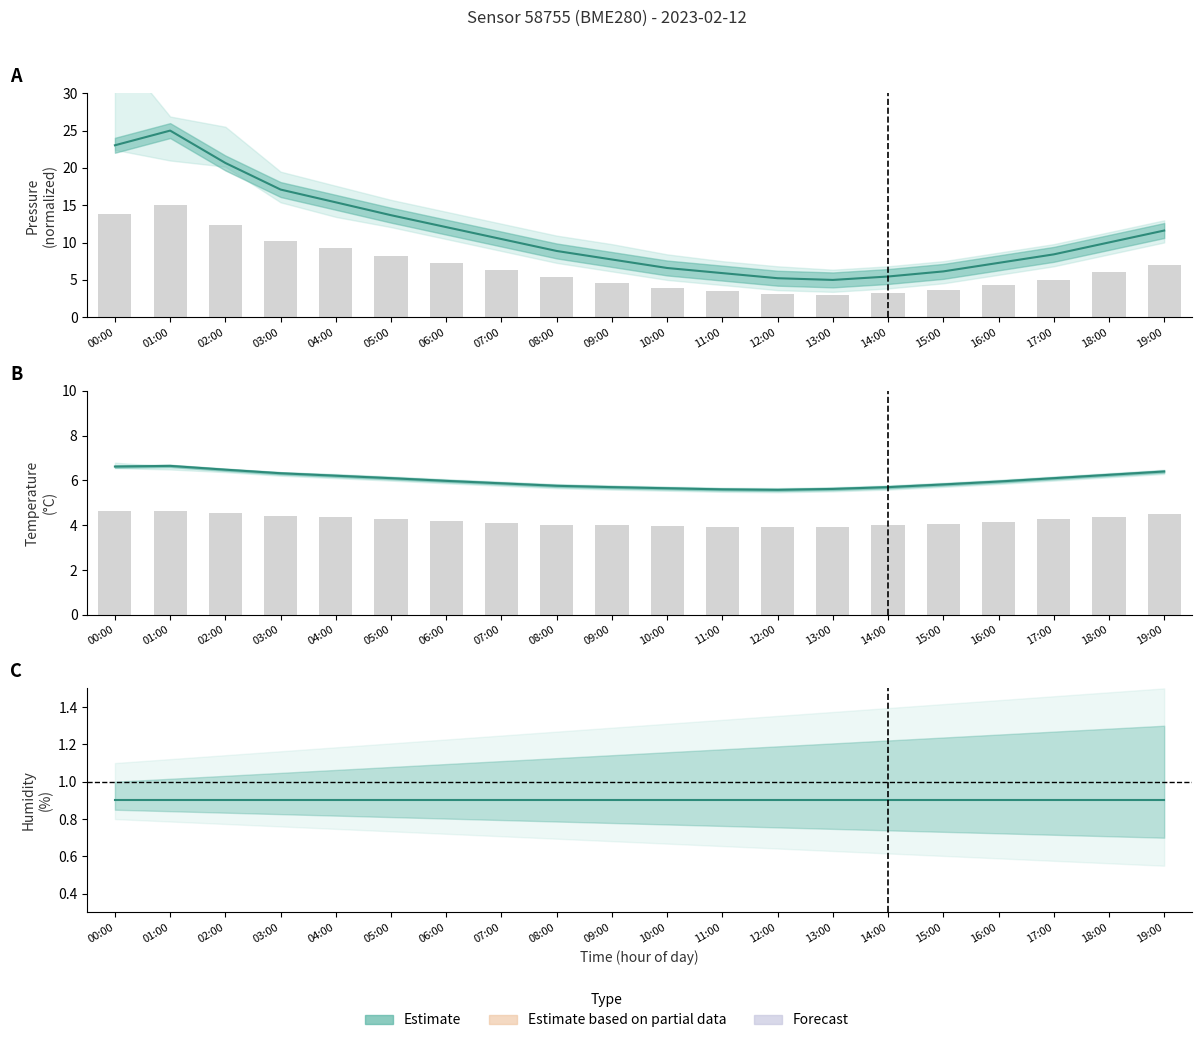

What position from the left is 00:00?

1